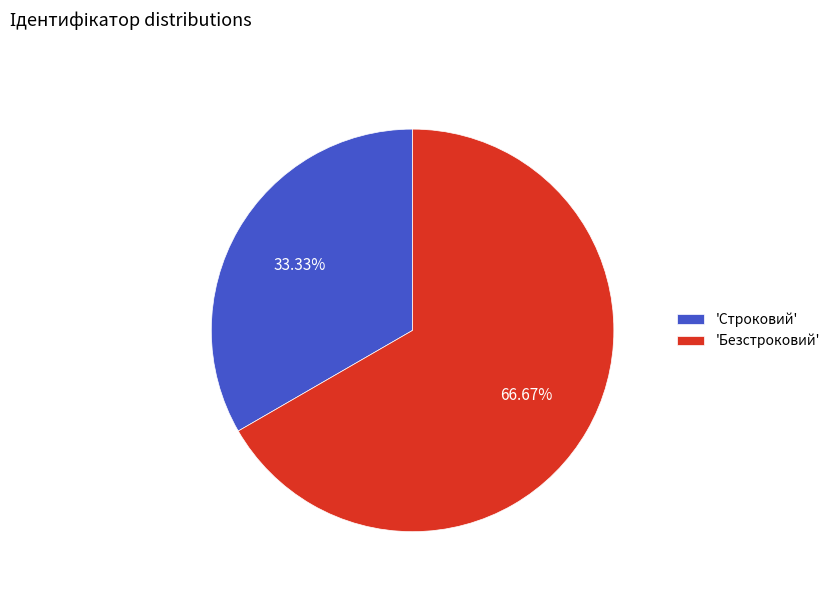

Which has a higher value, 'Строковий' or 'Безстроковий'?

'Безстроковий'